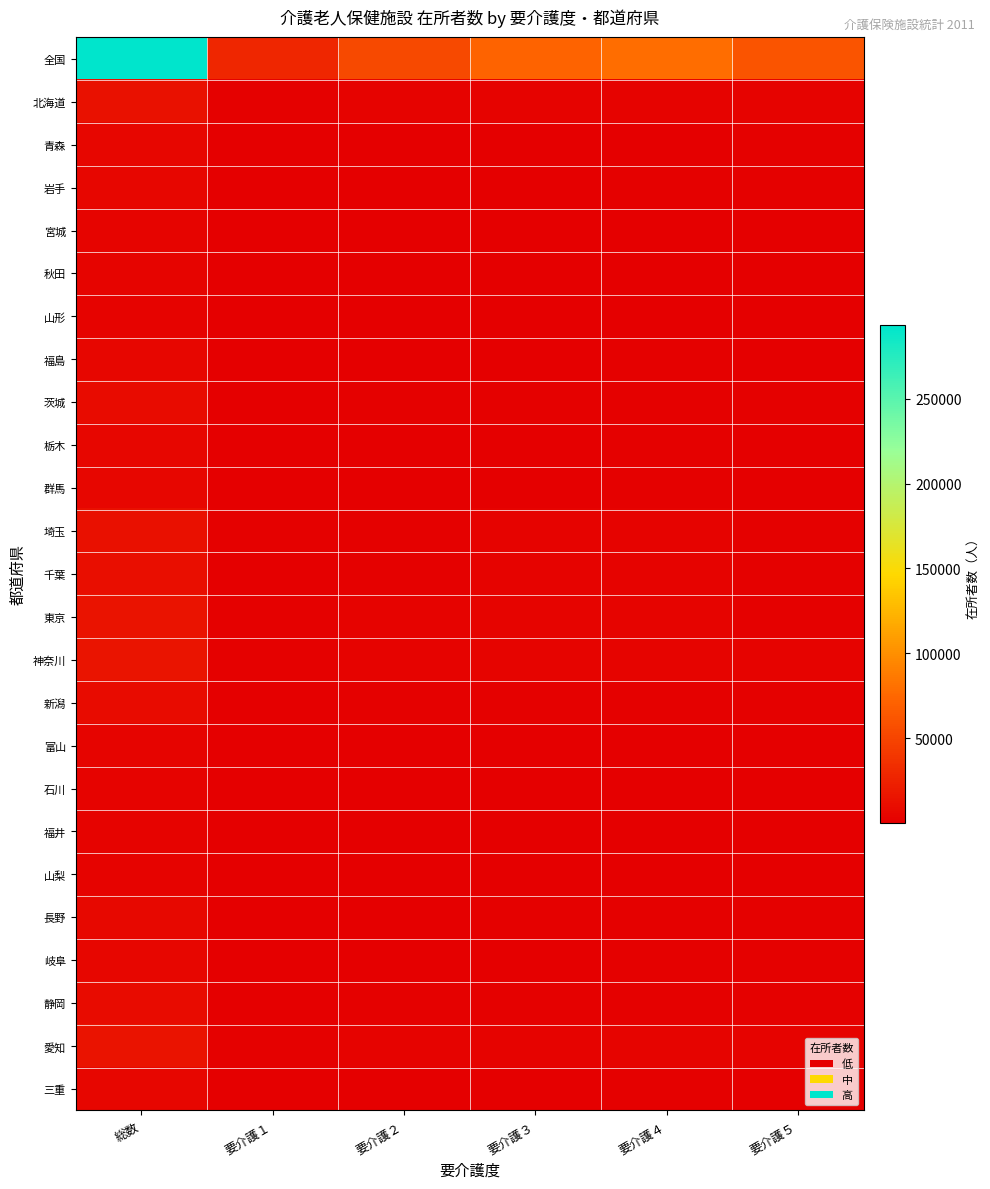

How many data points does each series have?

6